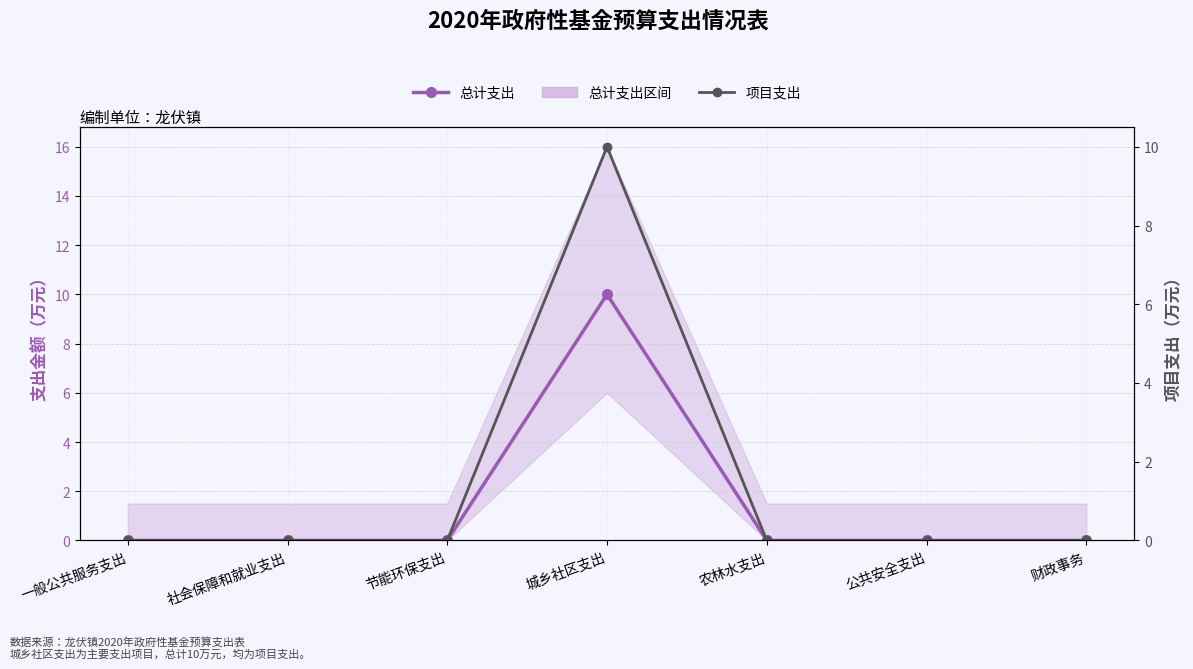

How many positive values does the 总计支出 series have?

1